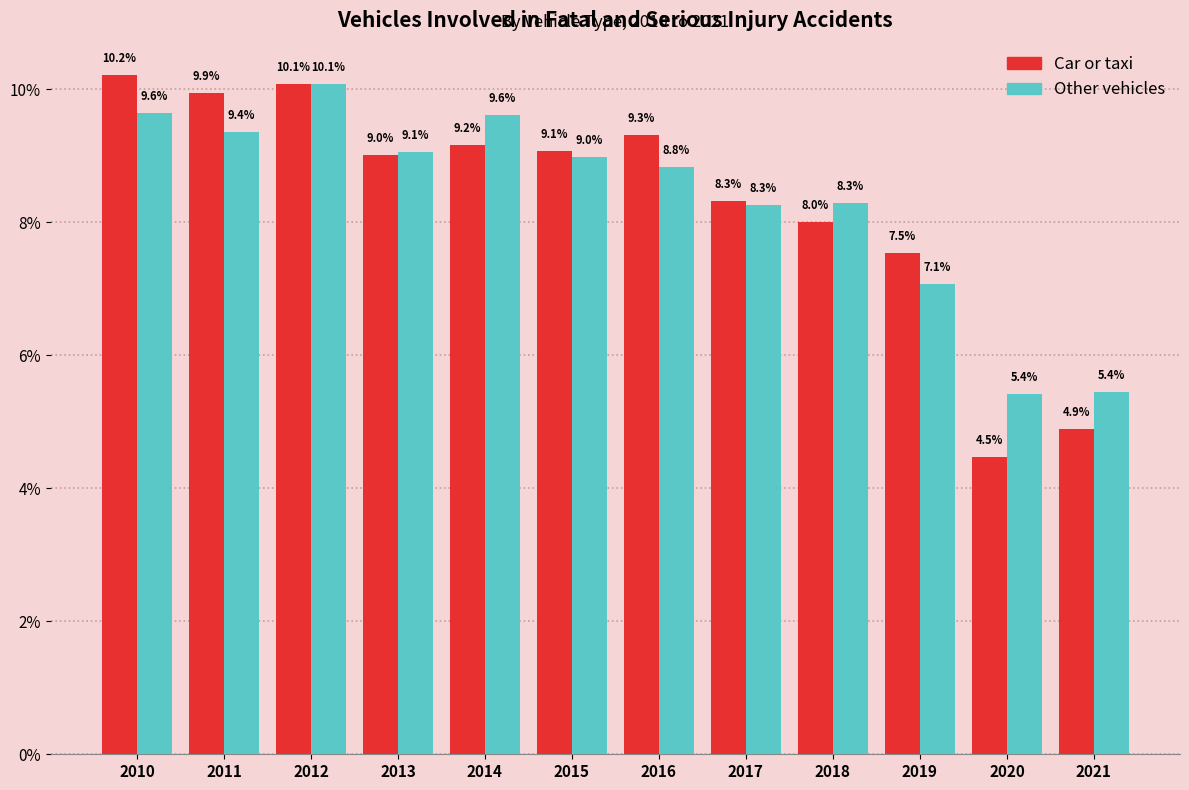

Reading right to left, transcribe all the data shown in this chart.

Car or taxi: 2021=4.9	2020=4.5	2019=7.5	2018=8.0	2017=8.3	2016=9.3	2015=9.1	2014=9.2	2013=9.0	2012=10.1	2011=9.9	2010=10.2
Other vehicles: 2021=5.4	2020=5.4	2019=7.1	2018=8.3	2017=8.3	2016=8.8	2015=9.0	2014=9.6	2013=9.1	2012=10.1	2011=9.4	2010=9.6